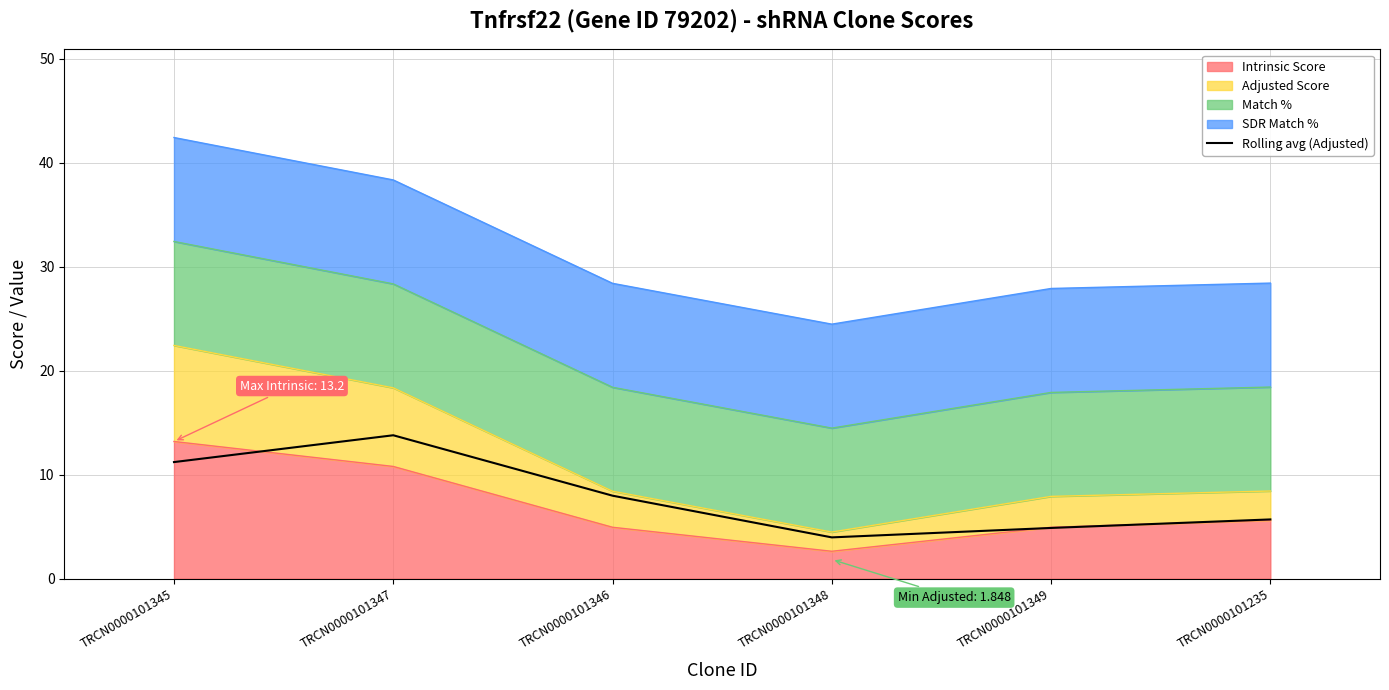

Which category has the lowest value across all series?

TRCN0000101348